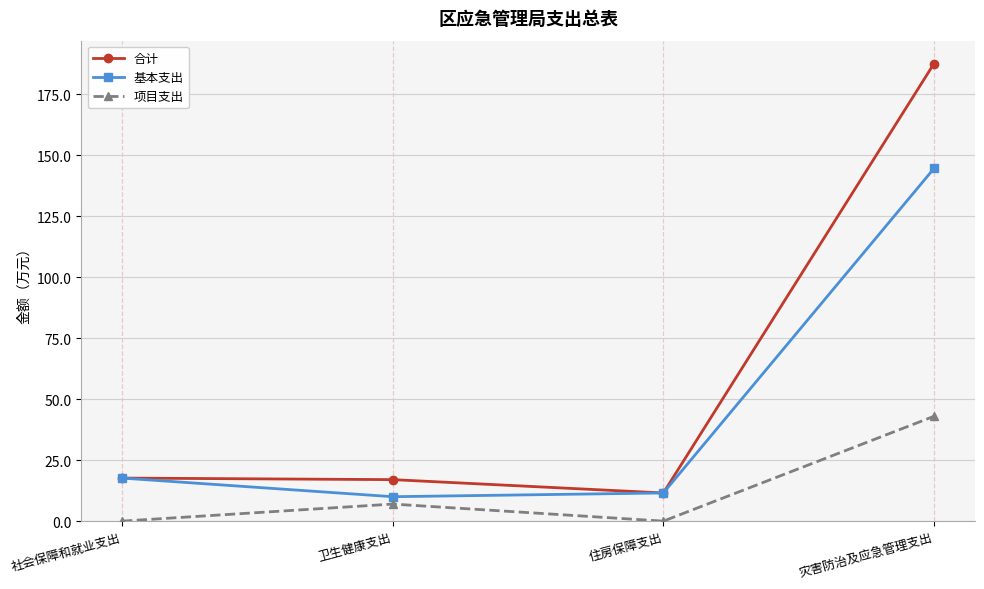

The 基本支出 series shows 10.0 at 卫生健康支出. True or false?

True